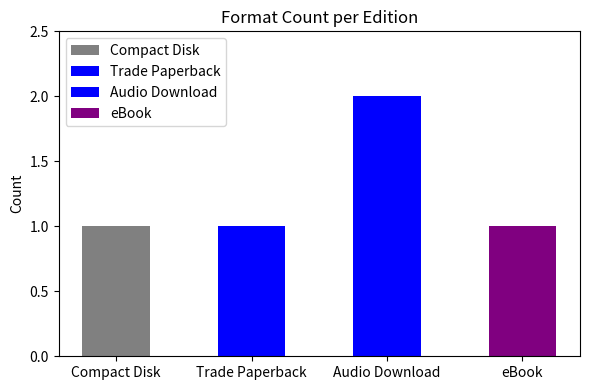

How many data points are above 1?

1